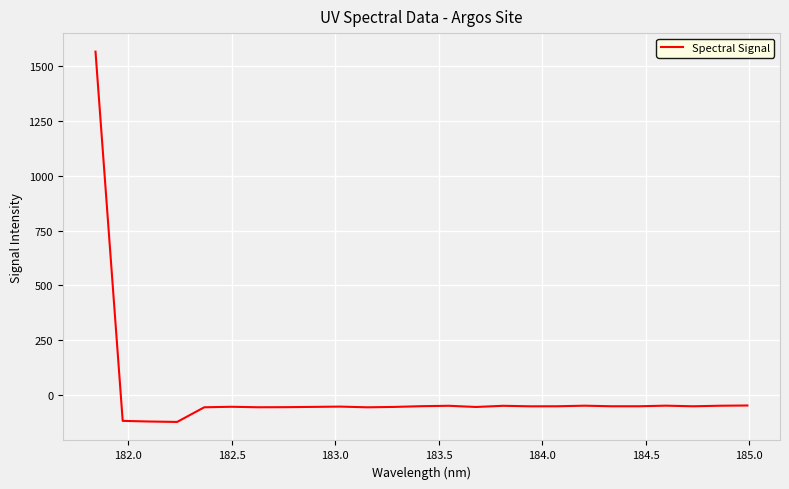

Does the chart have visible grid lines?

Yes